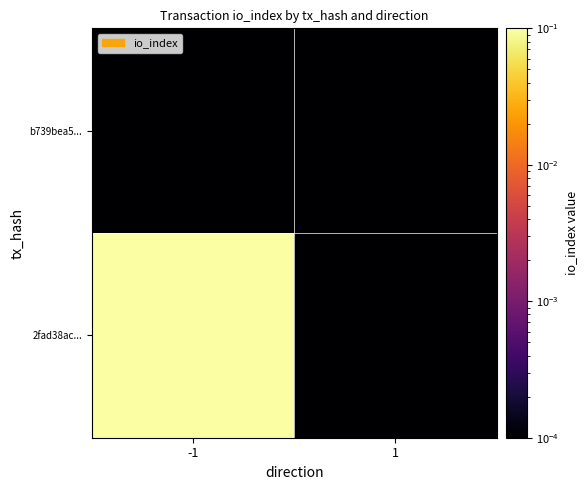

Reading right to left, extract all data points from this chart.

2fad38ac...: 1=0.0	-1=1.0
b739bea5...: 1=0.0	-1=0.0